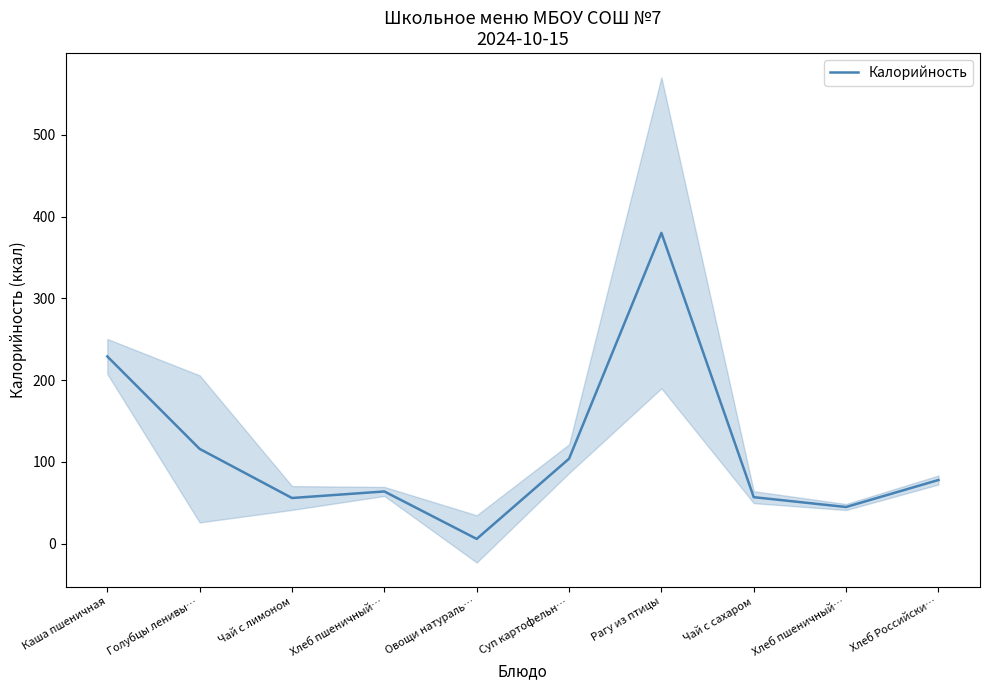

Rank the categories by value from lowest to highest.

Овощи натураль…, Хлеб пшеничный…, Чай с лимоном, Чай с сахаром, Хлеб пшеничный…, Хлеб Российски…, Суп картофельн…, Голубцы ленивы…, Каша пшеничная, Рагу из птицы